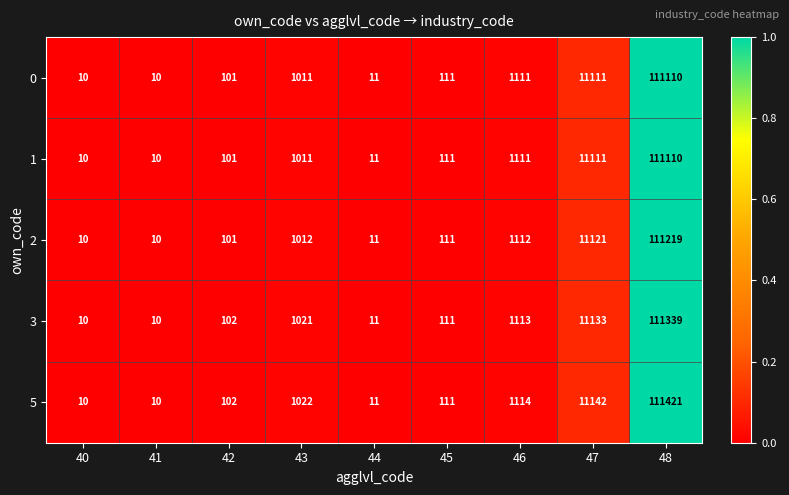

The value of 3 at 45 is 111. True or false?

True